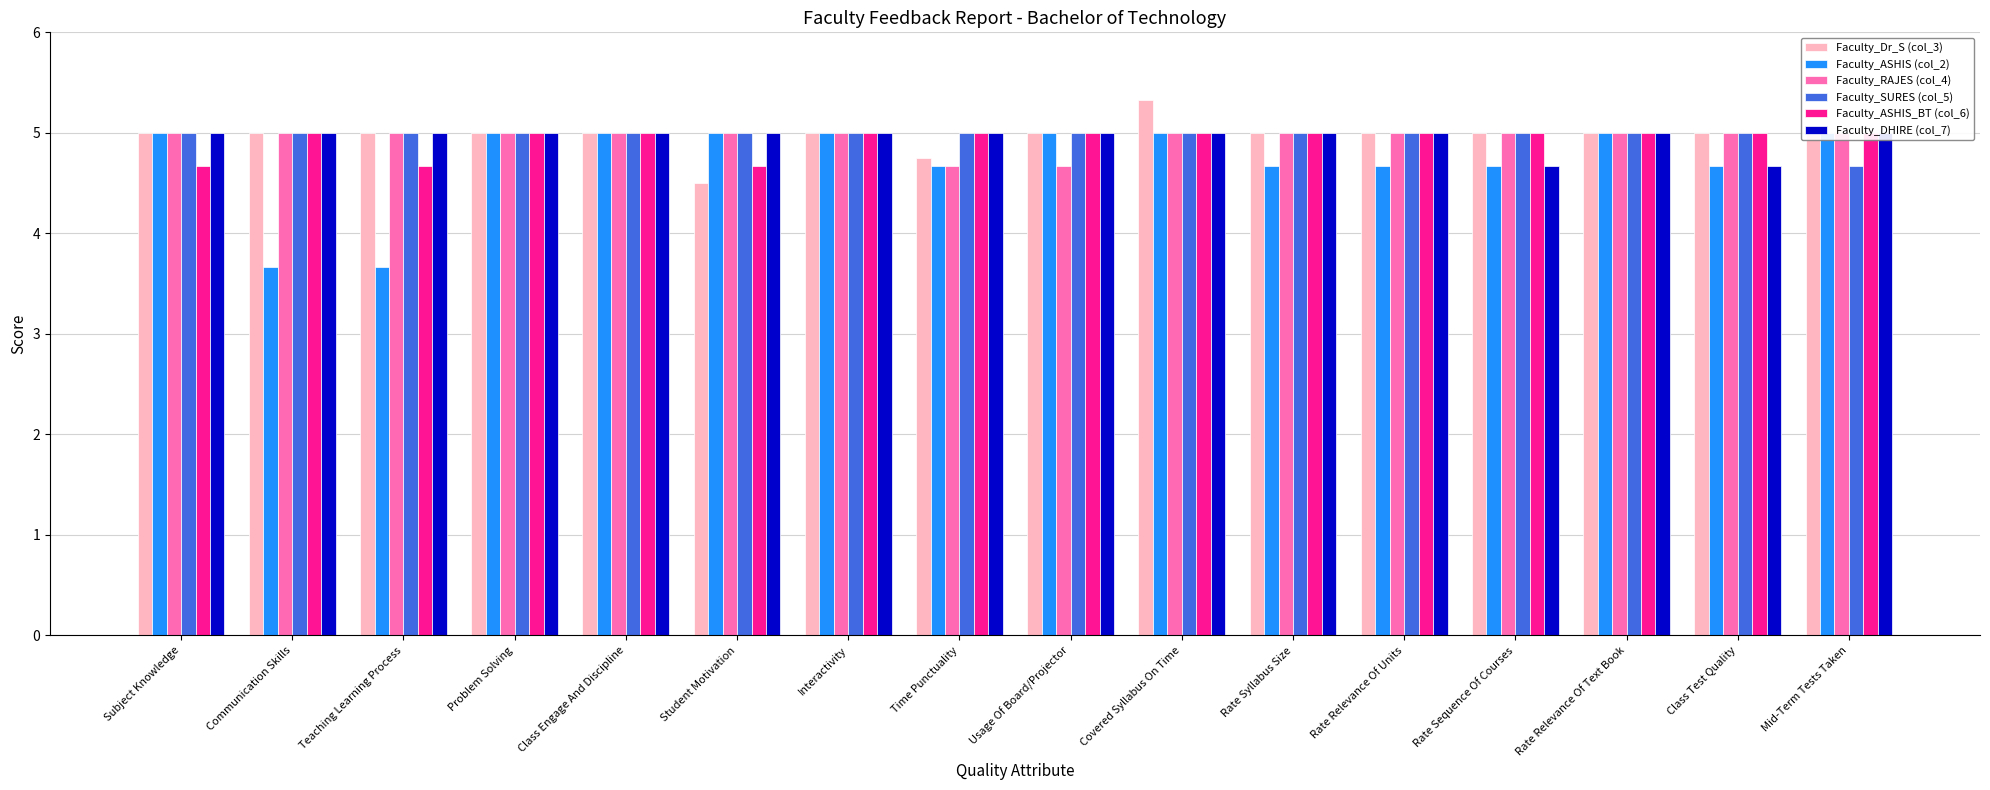

Is the value of Faculty_ASHIS (col_2) at Rate Relevance Of Text Book greater than the value of Faculty_SURES (col_5) at Mid-Term Tests Taken?

Yes